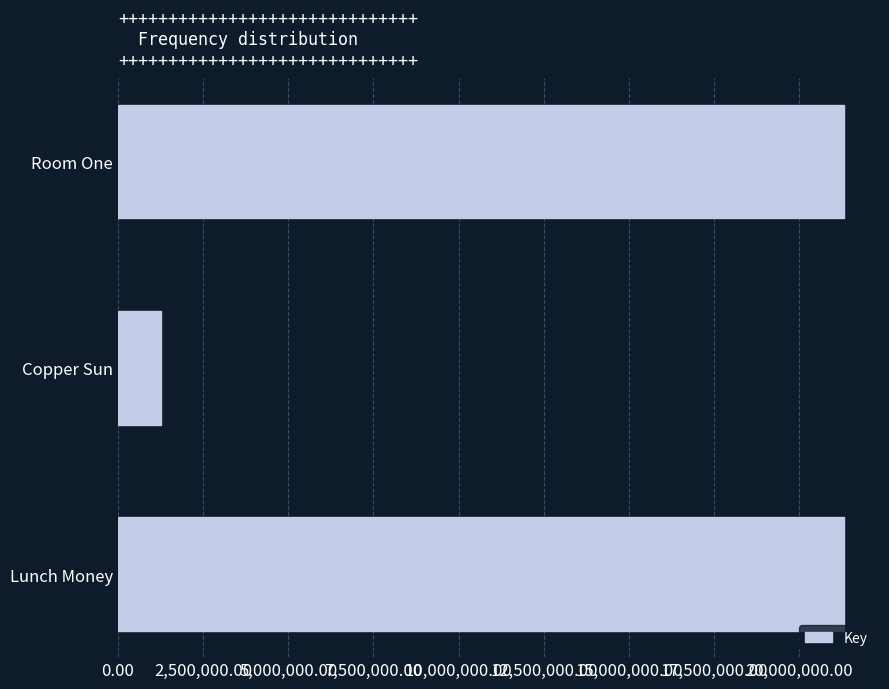

What is the label of the 3rd bar from the top?

Lunch Money